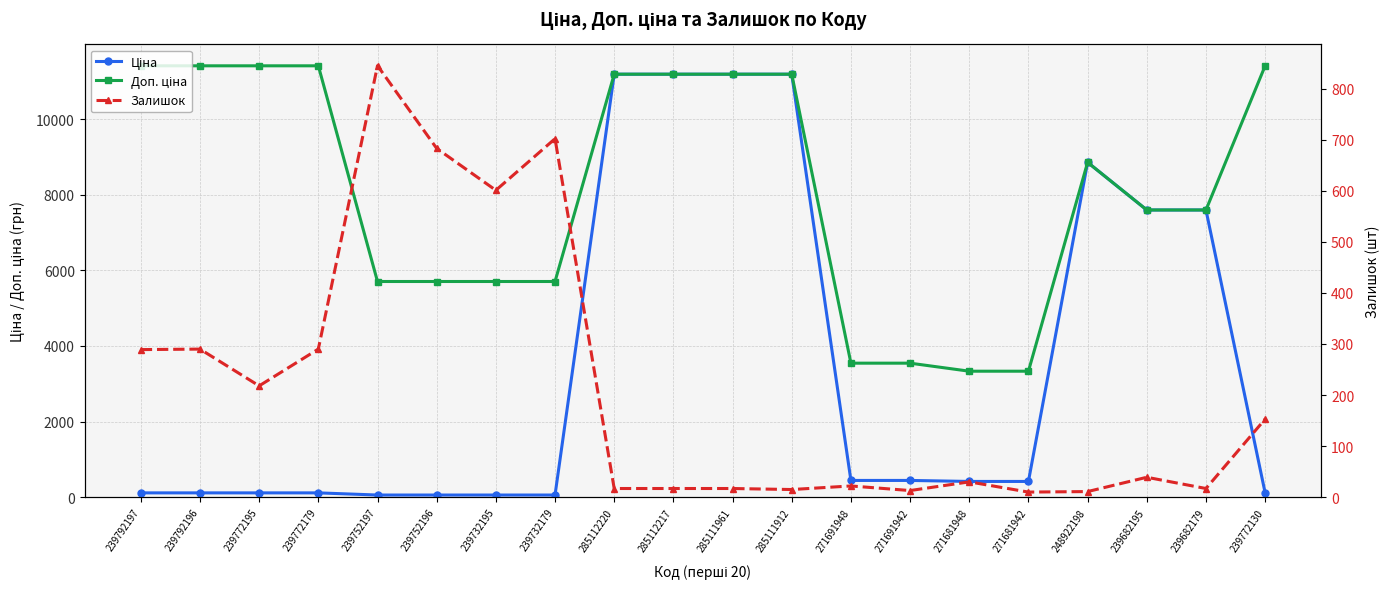

The Доп. ціна series shows 4584.1 at 271681942. True or false?

False